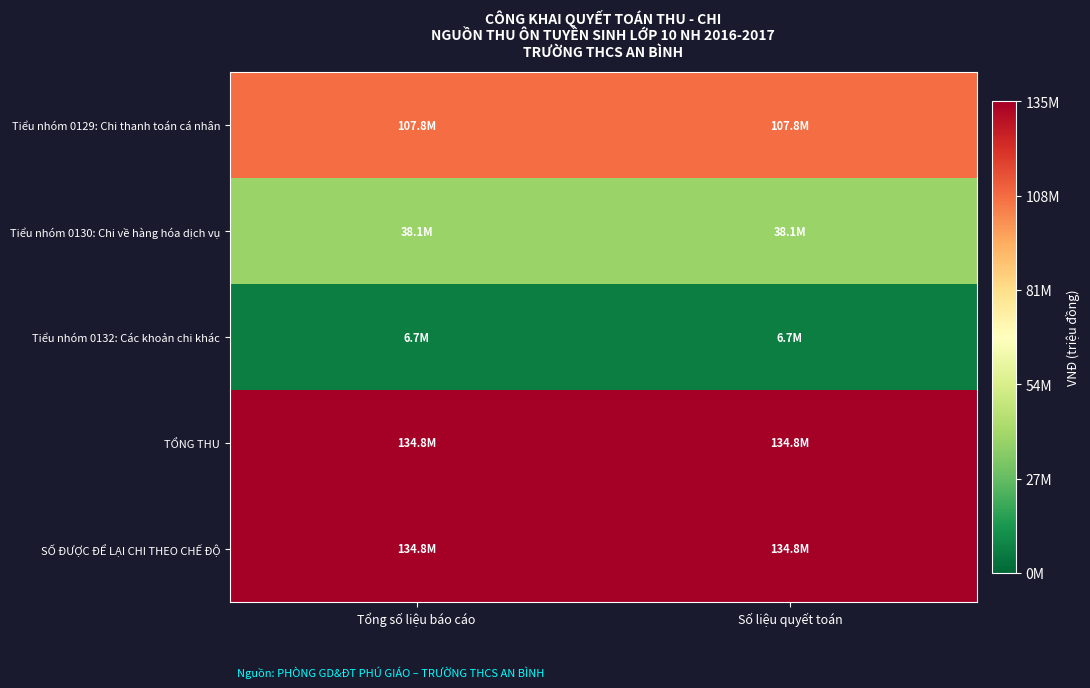

Rank the series by their maximum value, from lowest to highest.

Tiểu nhóm 0132: Các khoản chi khác, Tiểu nhóm 0130: Chi về hàng hóa dịch vụ, Tiểu nhóm 0129: Chi thanh toán cá nhân, TỔNG THU, SỐ ĐƯỢC ĐỂ LẠI CHI THEO CHẾ ĐỘ